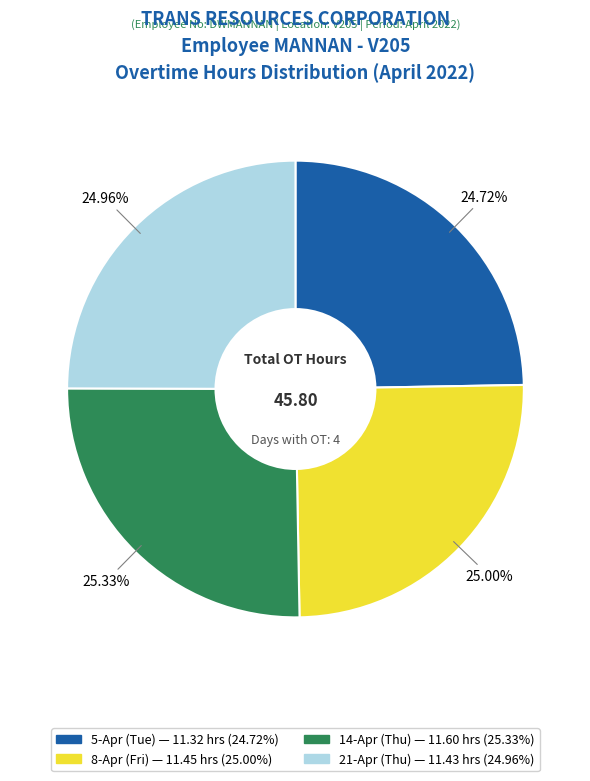

Is there a majority slice in this chart?

No